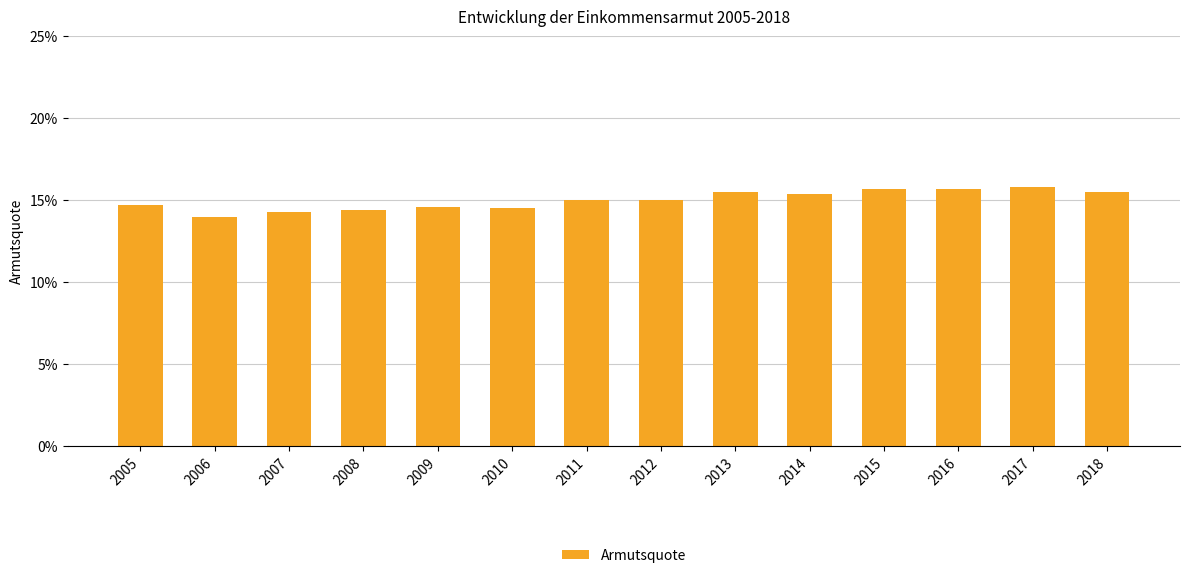

Does the chart contain any negative values?

No